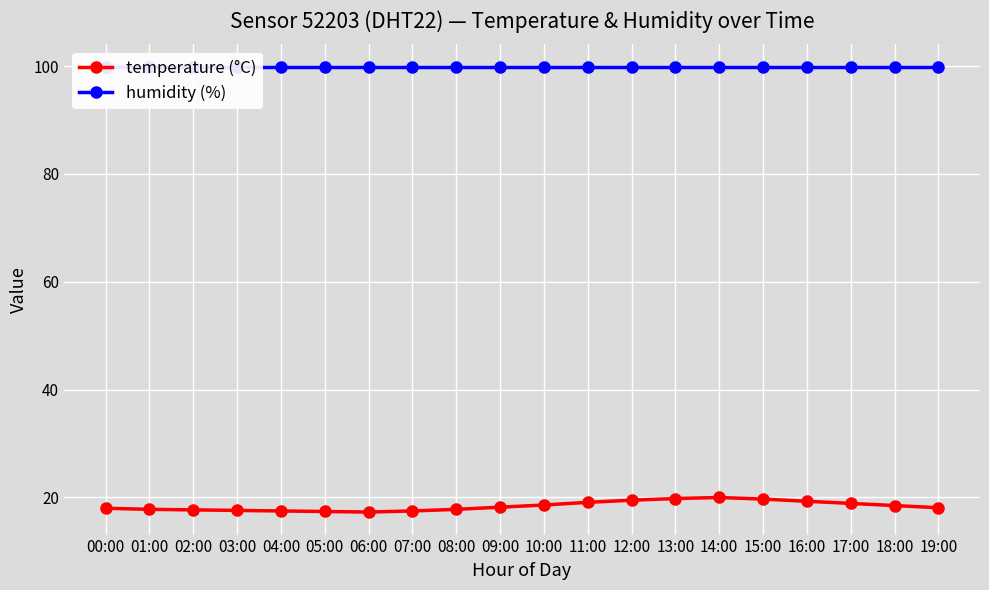

Which category has the lowest value across all series?

06:00